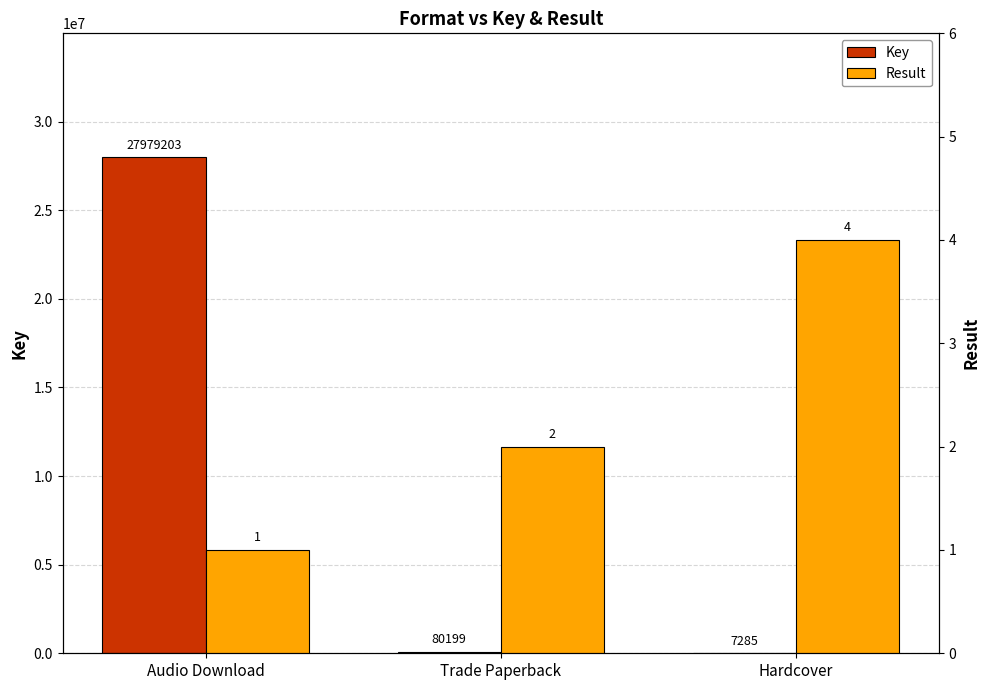

The value of Result at Audio Download is 1. True or false?

True